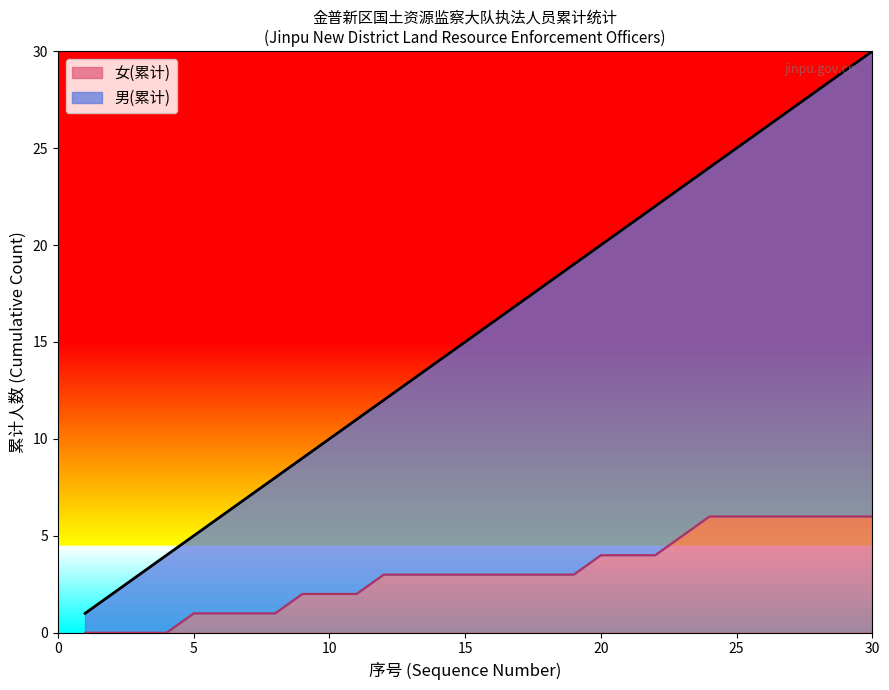

What is the maximum value for 女(累计)?

6